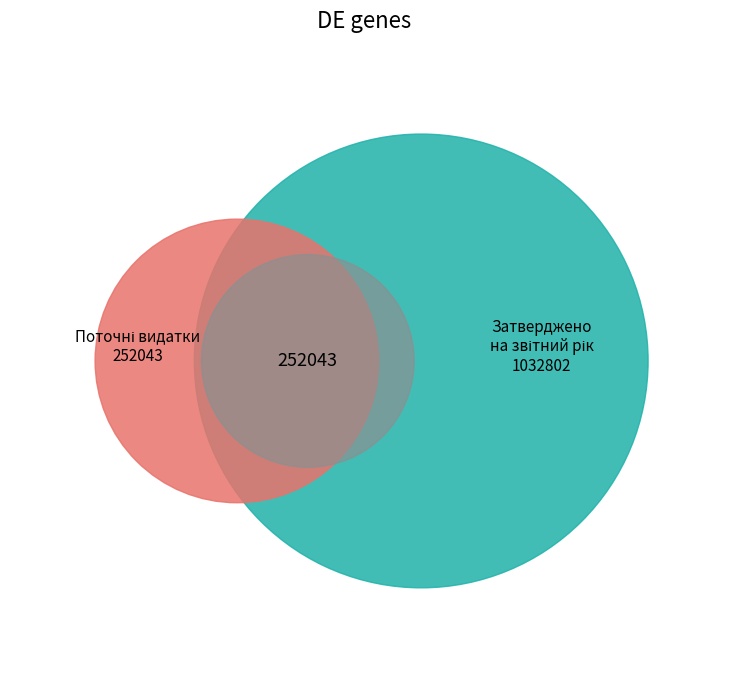

What is the smallest slice in the pie chart?

Поточні видатки